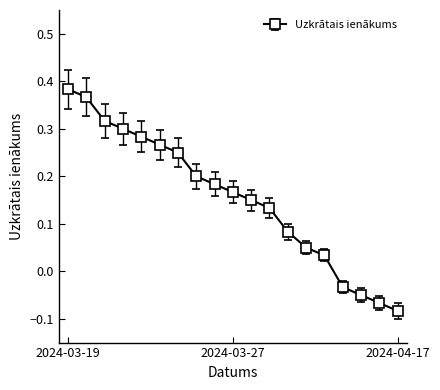

Does the chart have visible grid lines?

No